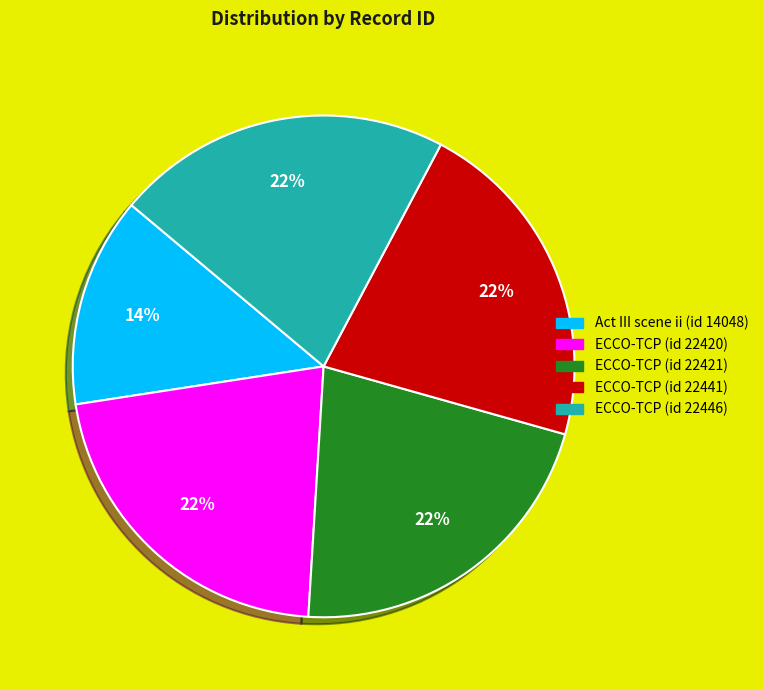

Which category has the smallest portion of the pie?

Act III scene ii (id 14048)